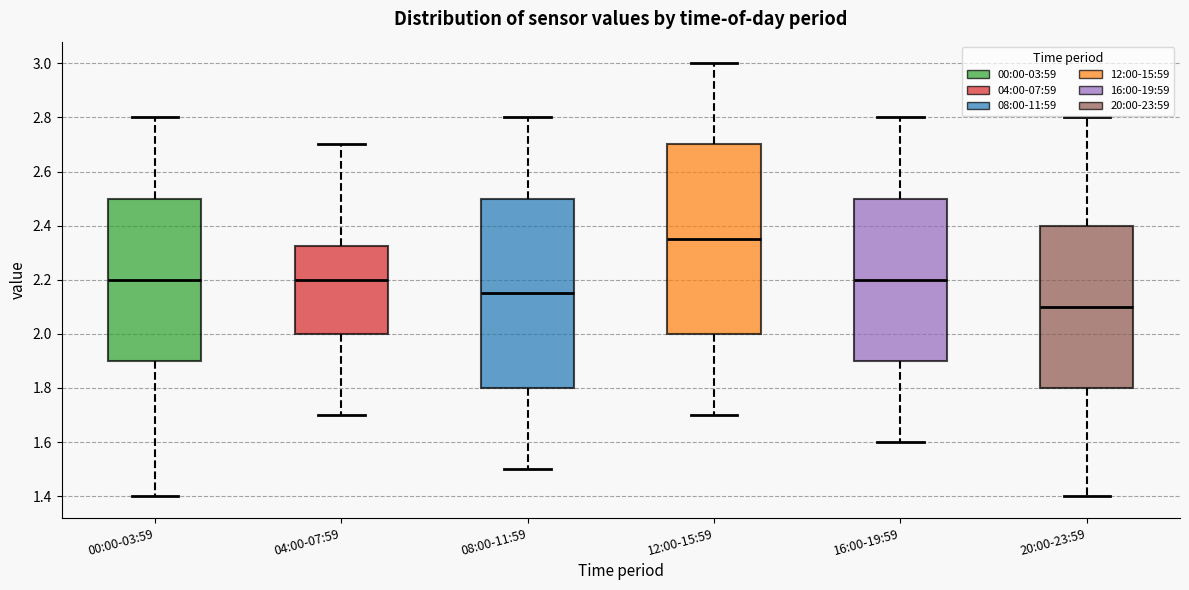

Reading left to right, read every box against the y-axis: the position of its median line, the range the box covers, and the ends of its whiskers. The values are not printed on the chart, so give them approximately, as read against the axis.

00:00-03:59: median 2.20, box 1.90 to 2.50, whiskers 1.40 to 2.80
04:00-07:59: median 2.20, box 2.00 to 2.32, whiskers 1.70 to 2.70
08:00-11:59: median 2.16, box 1.80 to 2.50, whiskers 1.50 to 2.80
12:00-15:59: median 2.36, box 2.00 to 2.70, whiskers 1.70 to 3.00
16:00-19:59: median 2.20, box 1.90 to 2.50, whiskers 1.60 to 2.80
20:00-23:59: median 2.10, box 1.80 to 2.40, whiskers 1.40 to 2.80